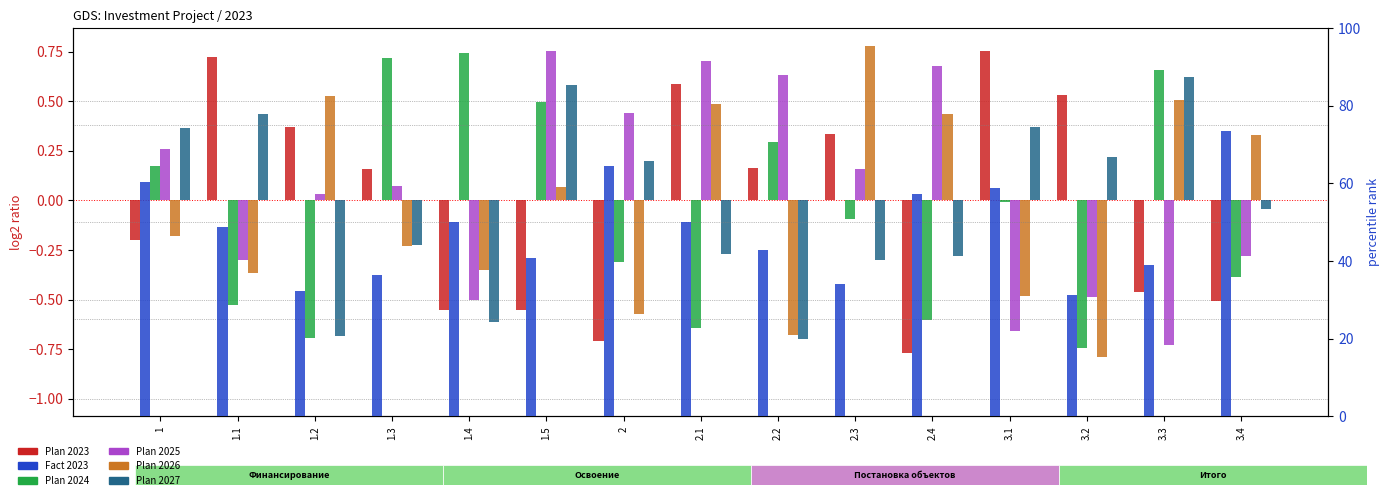

What is the label of the 9th bar from the right?

2